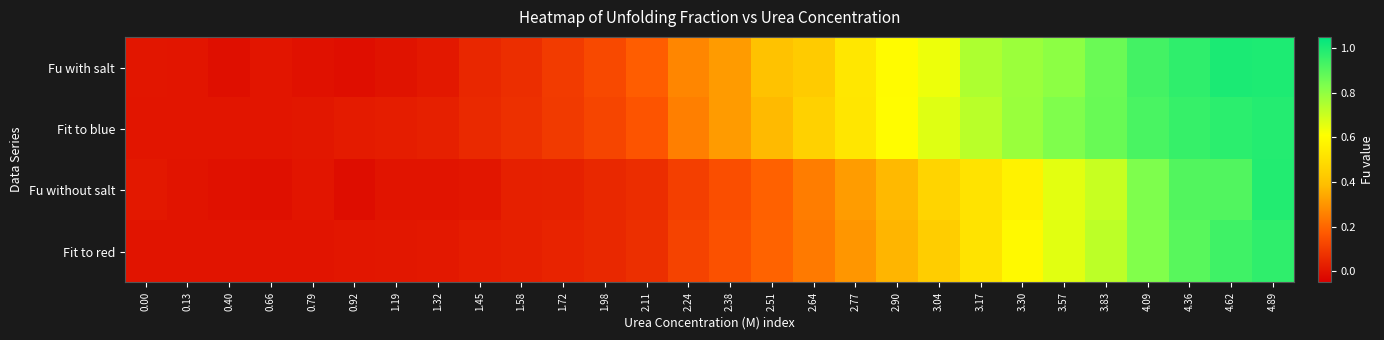

Rank the series by their maximum value, from highest to lowest.

Fu with salt, Fu without salt, Fit to blue, Fit to red